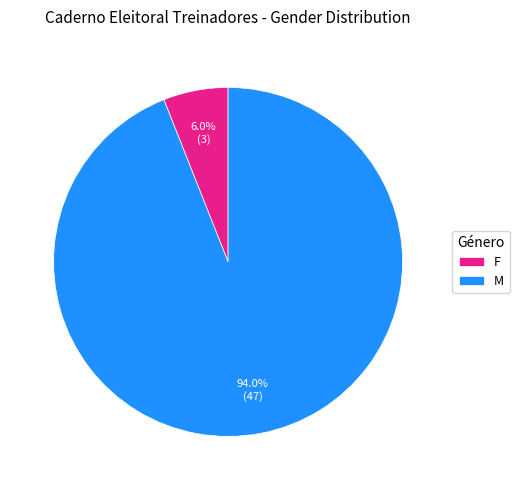

Which slice is the largest?

M